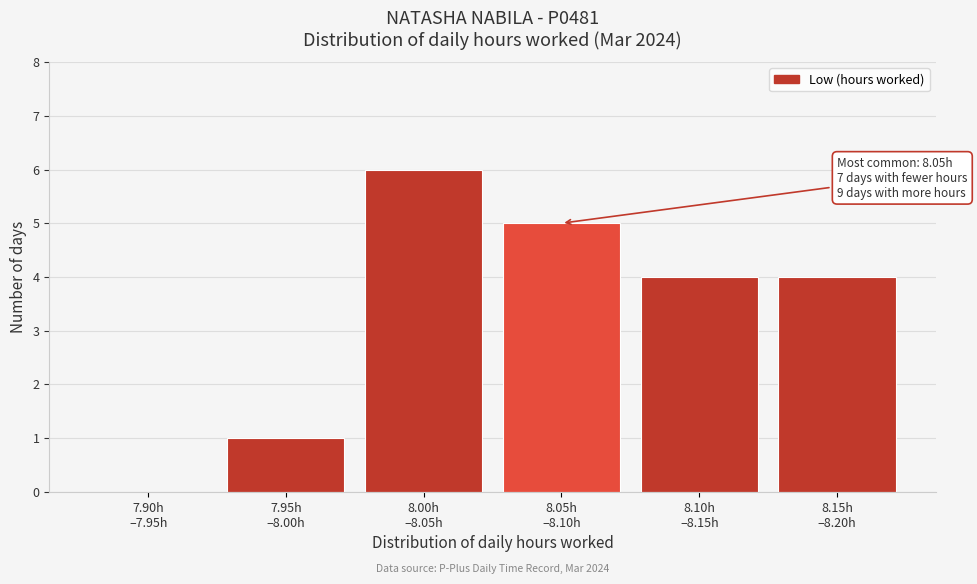

What is the greatest value displayed?

6